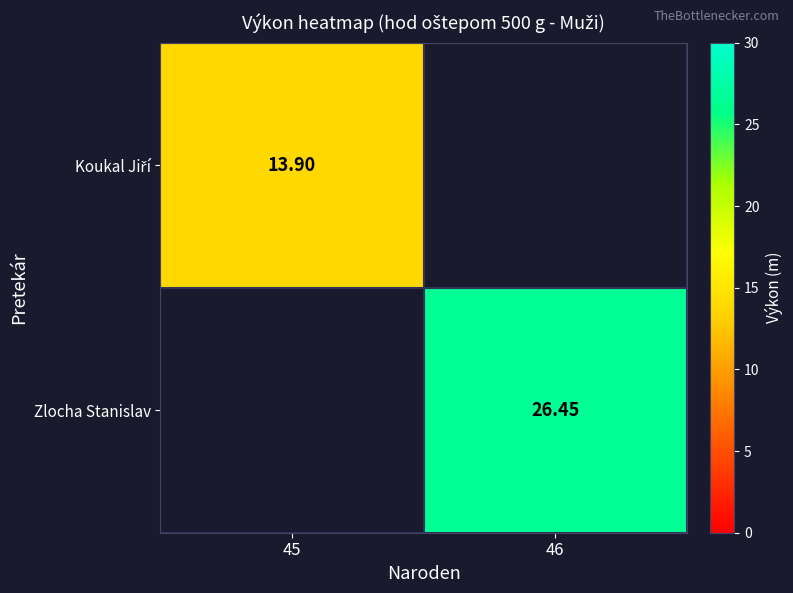

What value does the Zlocha Stanislav series have at 46?

26.4